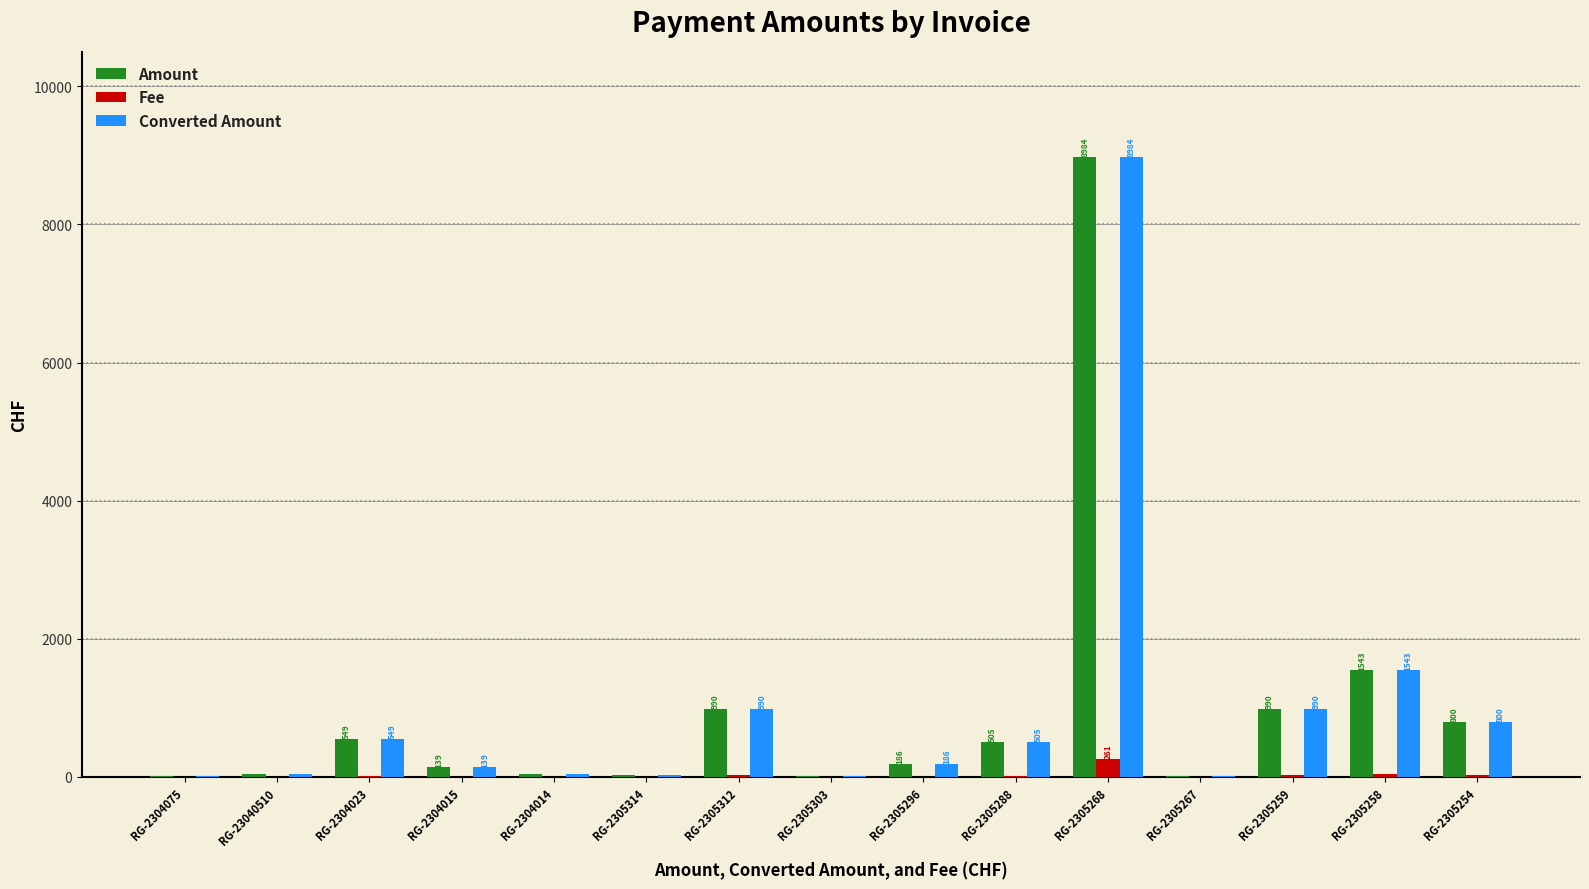

Is the value of Amount at RG-2305268 greater than the value of Fee at RG-2305268?

Yes